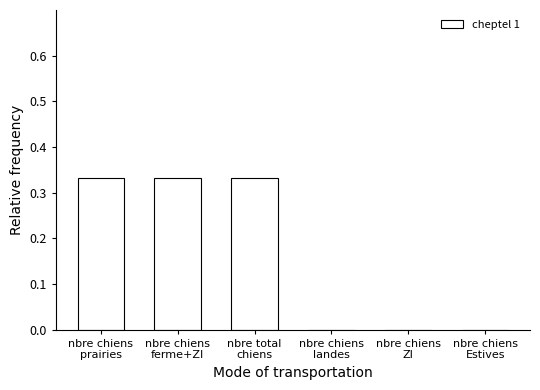

What is the sum of all values?

1.0